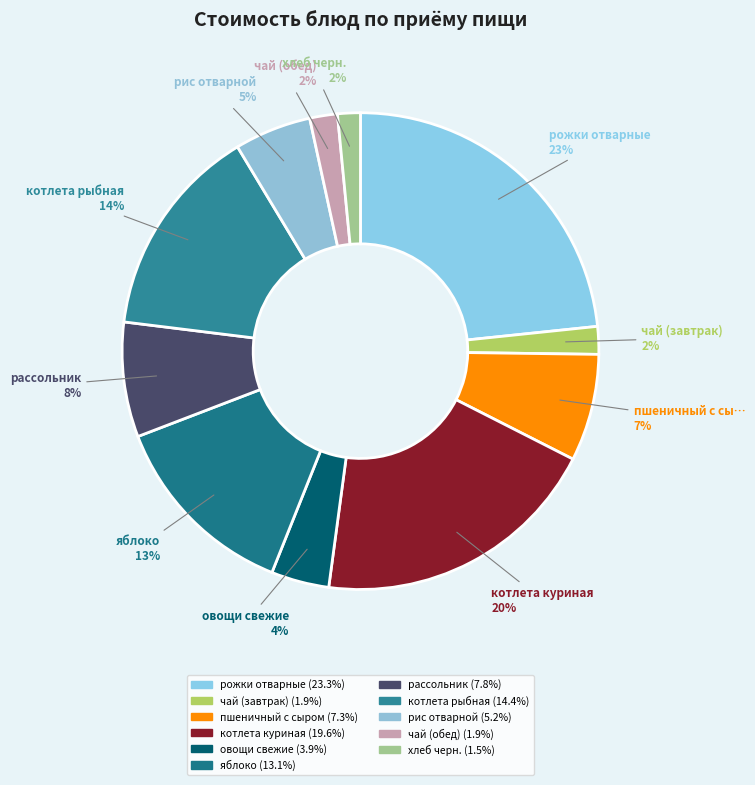

Does any single category account for the majority?

No